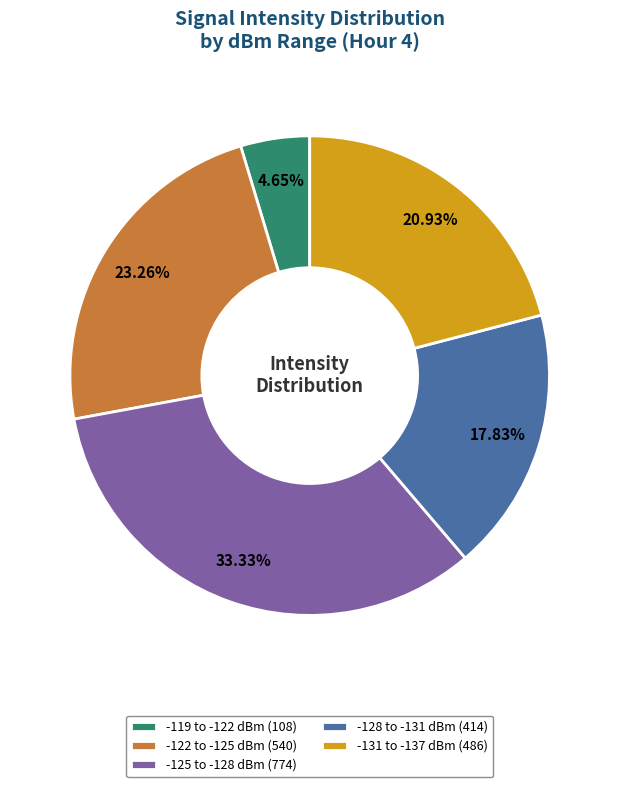

Does -125 to -128 dBm (774) represent more than half of the total?

No